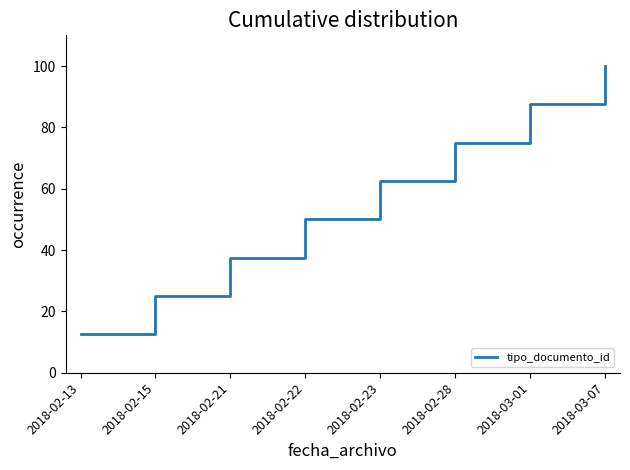

Which label corresponds to the largest value in the chart?

2018-03-07